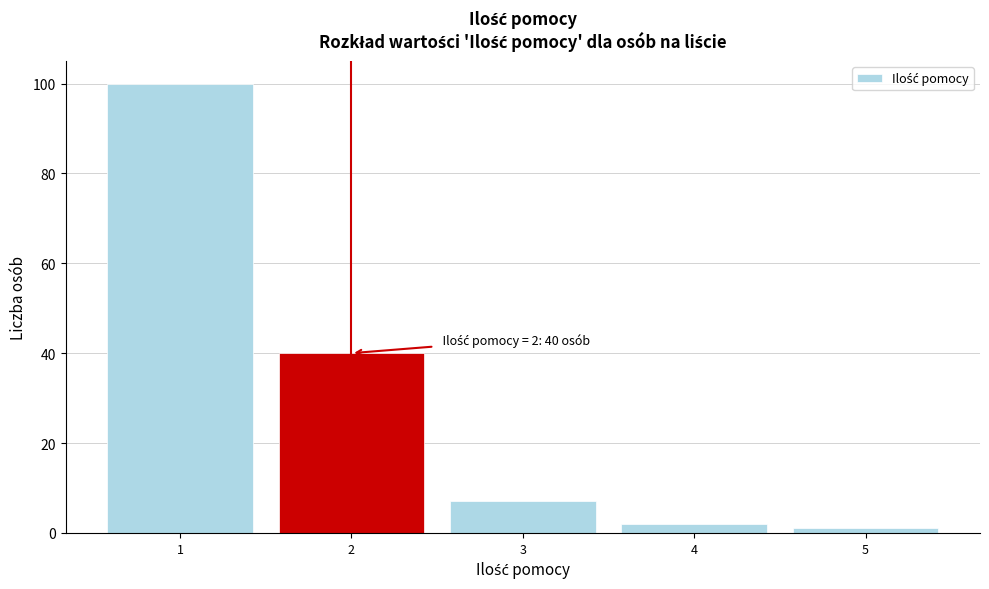

Reading left to right, what are all the values shown in this chart?

1=100	2=40	3=7	4=2	5=1